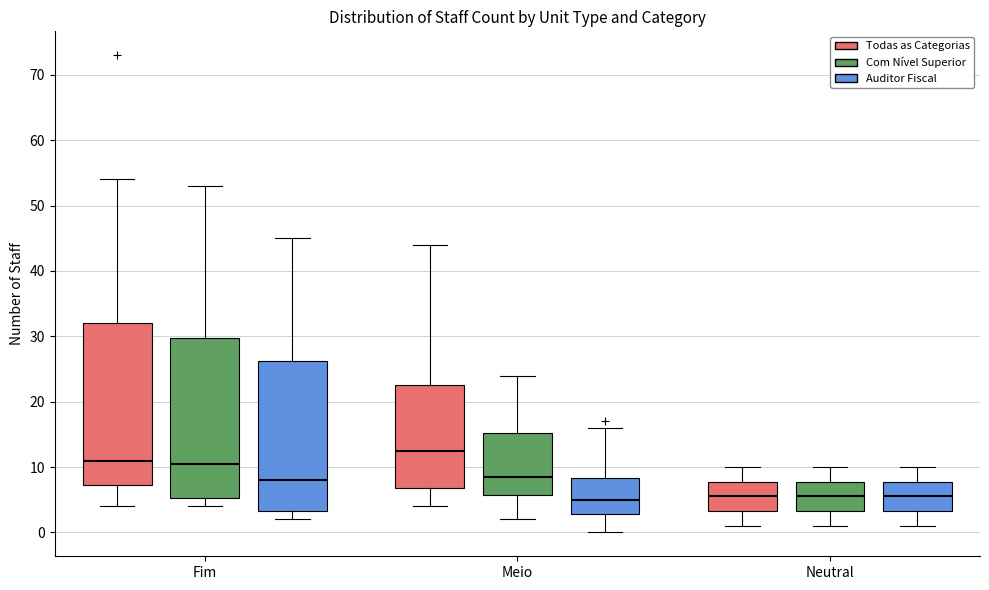

Where does the median line of the box for Meio (Todas as Categorias) sit on the y-axis? The values are not printed on the chart, so give them approximately, as read against the axis.

13